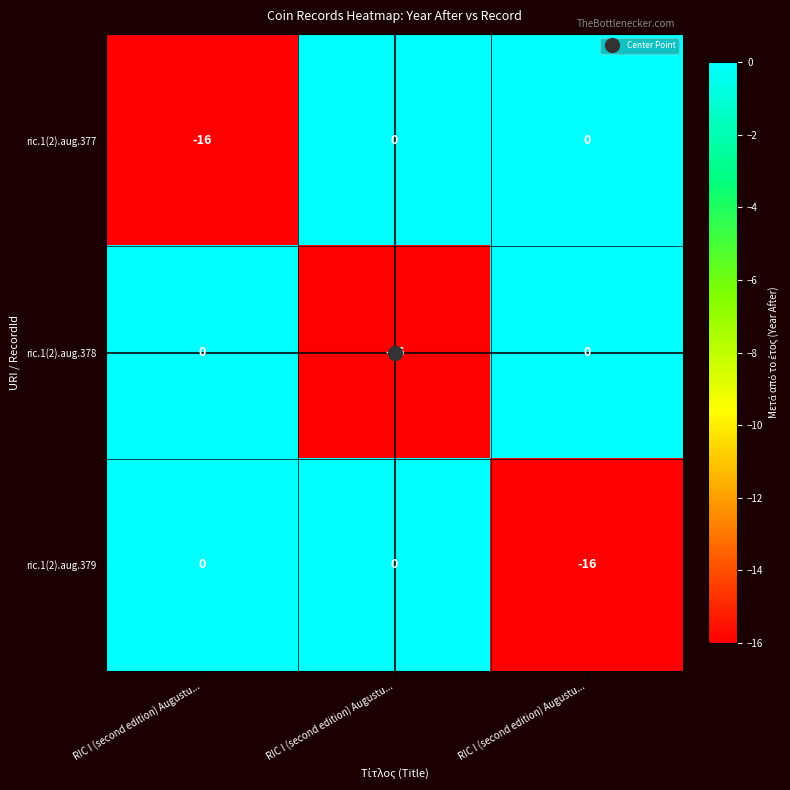

Which series has the largest range (max minus min)?

ric.1(2).aug.377